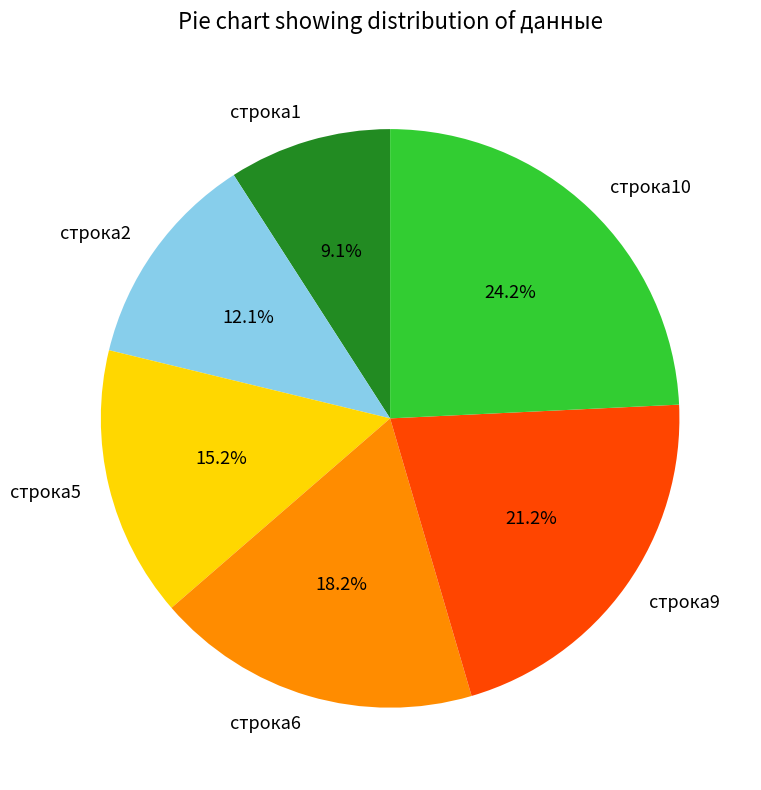

How many segments does this pie chart have?

6